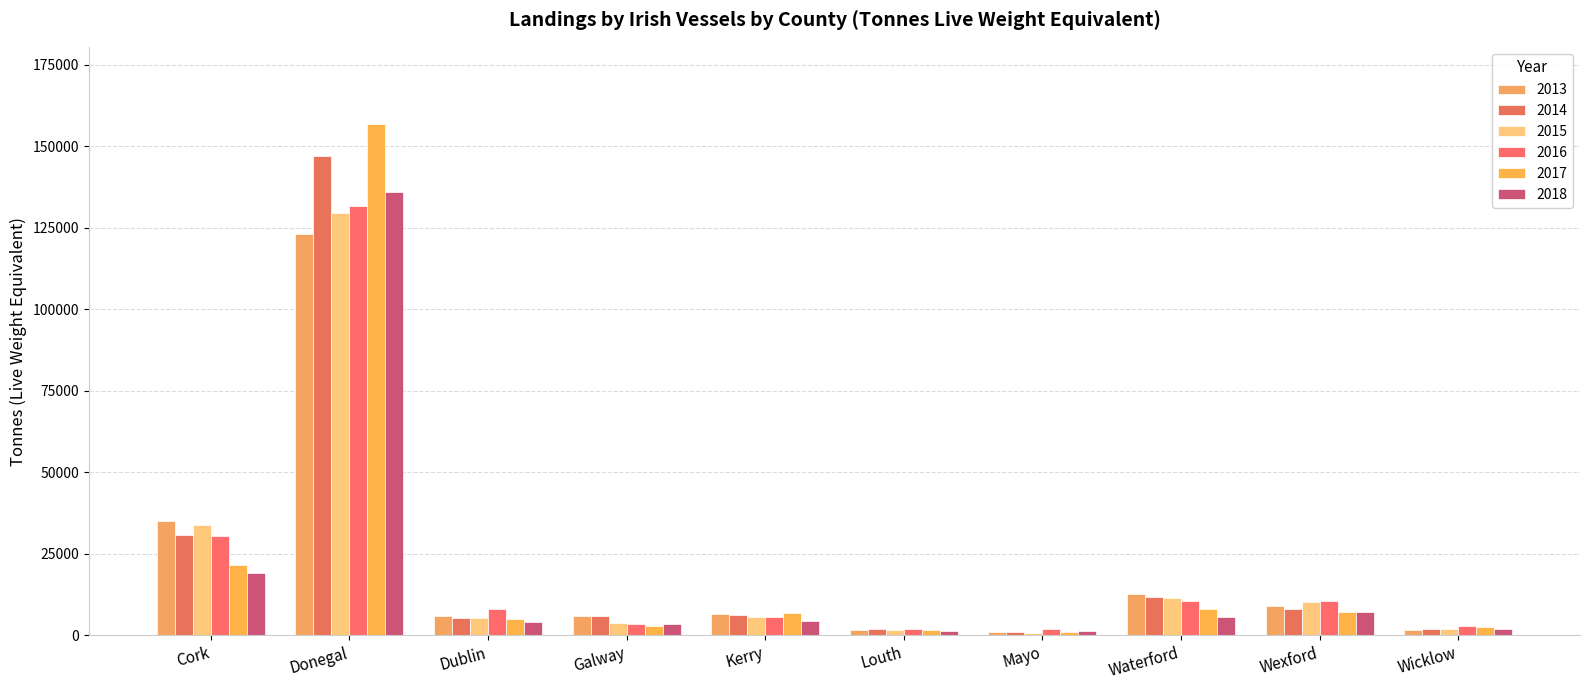

How many data points in 2013 are less than 6686?

5